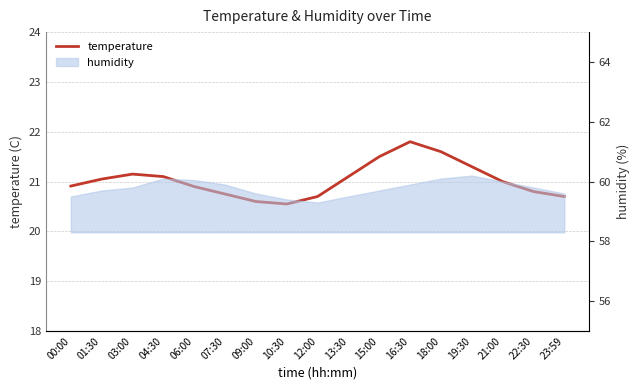

What is the sum of all values?

357.5